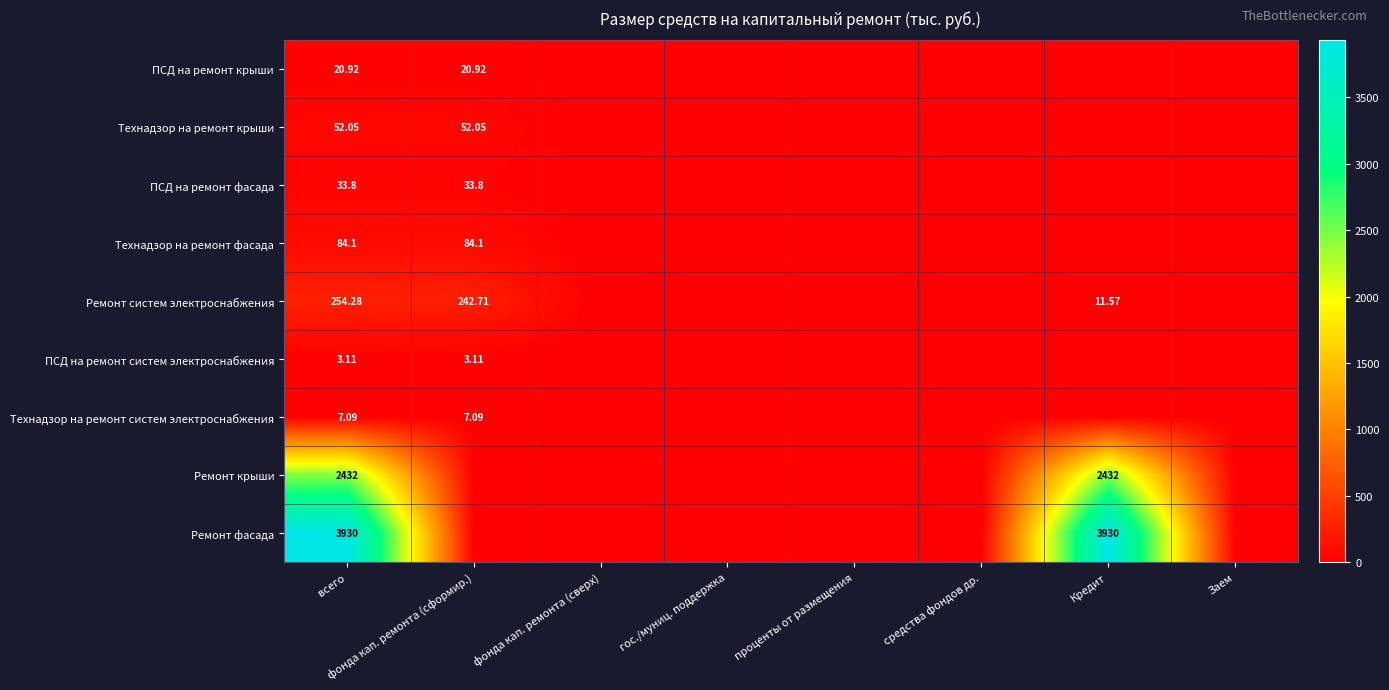

The Технадзор на ремонт фасада series shows 0.0 at средства фондов др.. True or false?

True